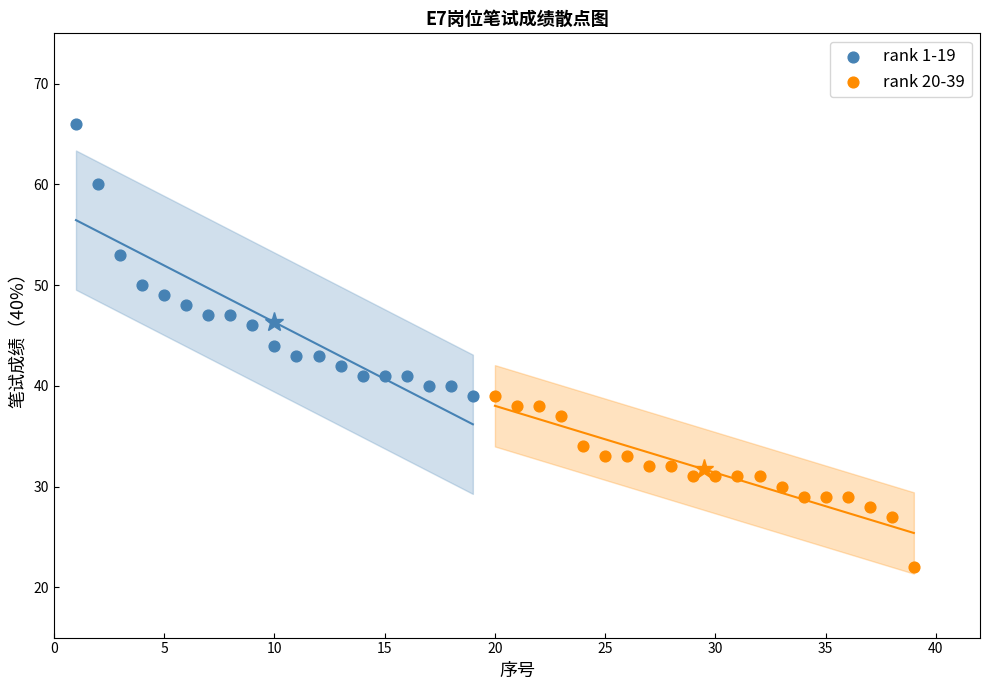

Which series has the widest spread of Y values?

rank 1-19